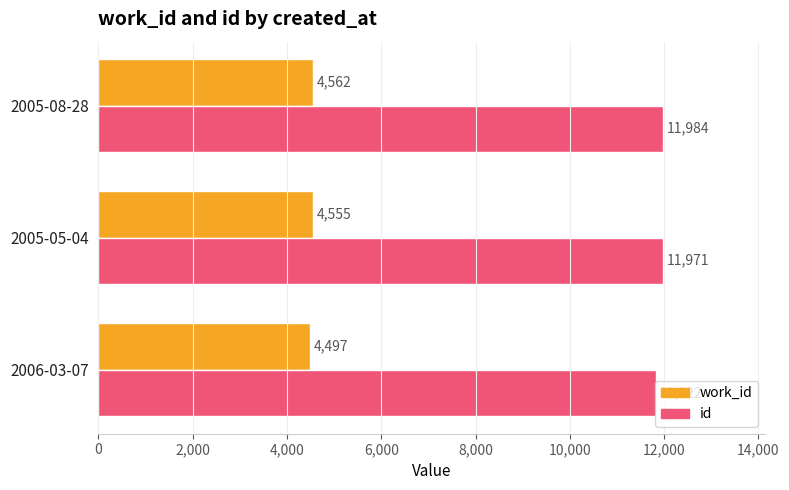

What is the approximate value of id at 2006-03-07, to the nearest 5?

11820